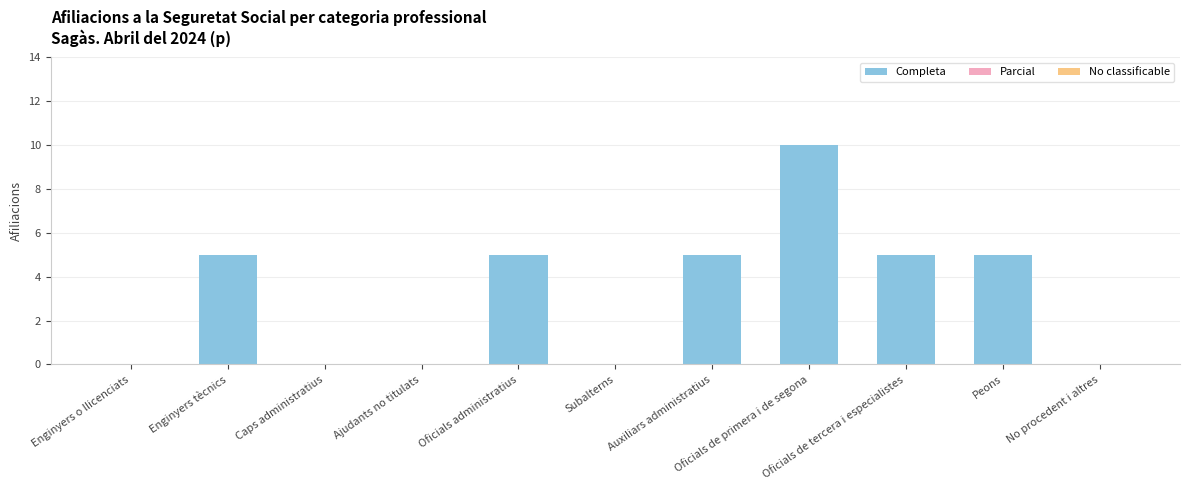

What is the greatest value displayed?

10